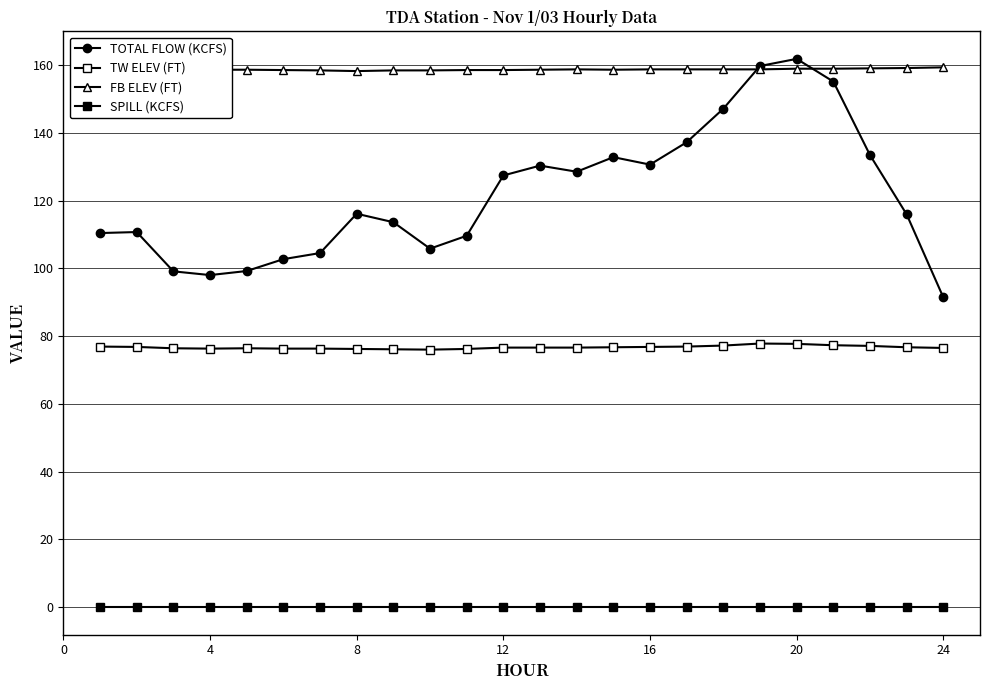

How many lines are shown in the chart?

4